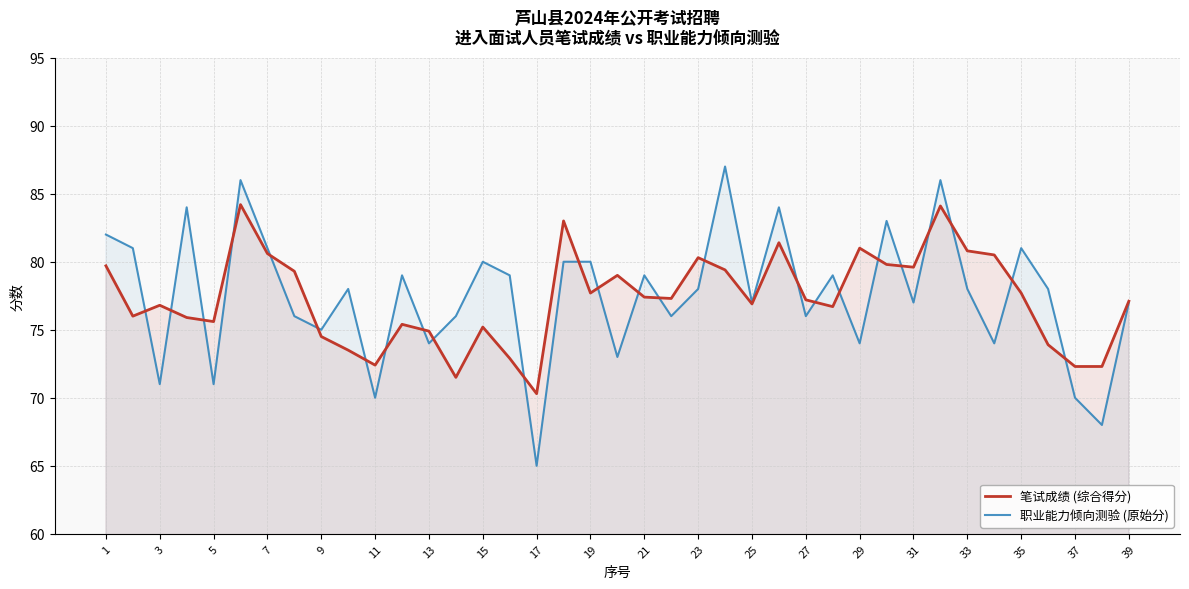

What is the lowest value of the 职业能力倾向测验 (原始分) series?

65.0